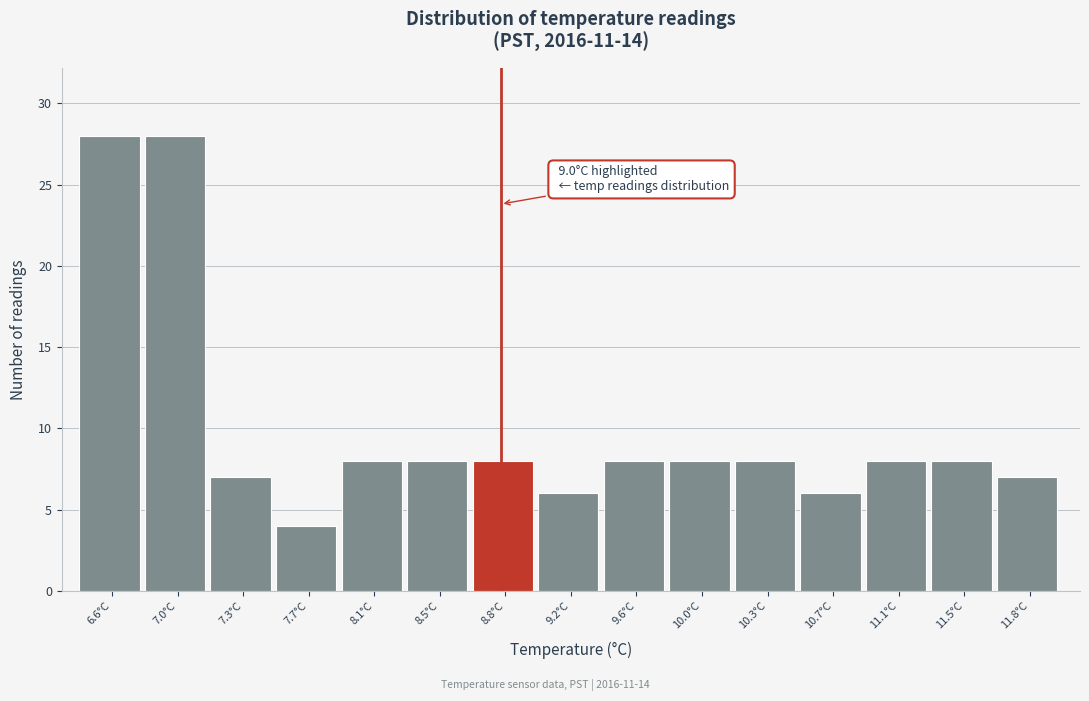

Reading left to right, transcribe all the data shown in this chart.

28	28	7	4	8	8	8	6	8	8	8	6	8	8	7